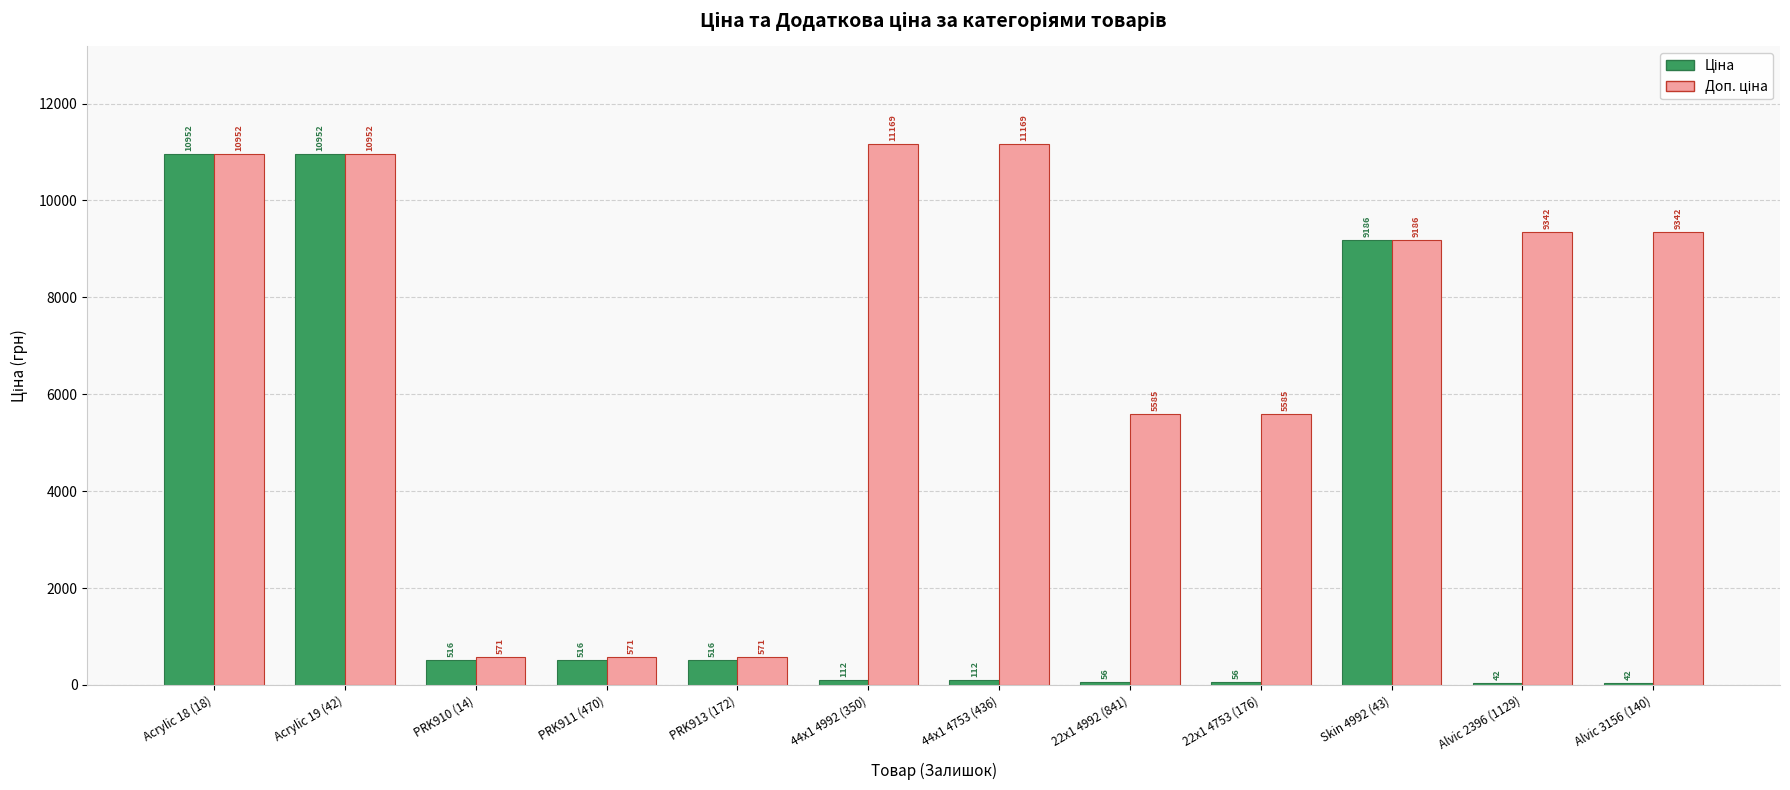

What is the label of the 3rd bar from the left?

PRK910 (14)